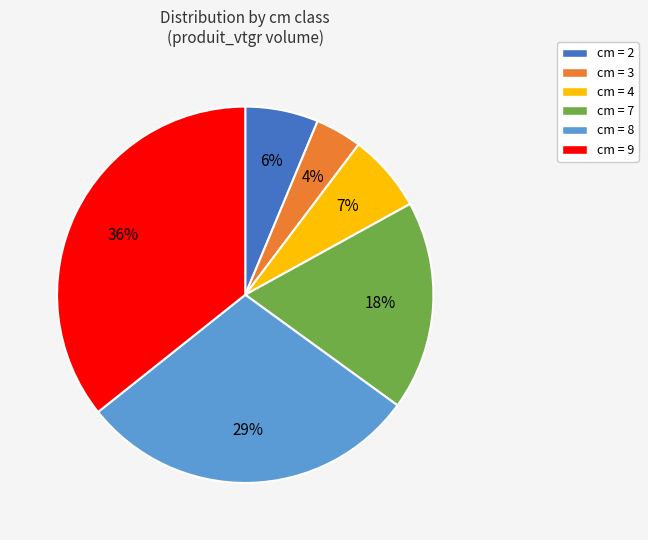

Is there a majority slice in this chart?

No